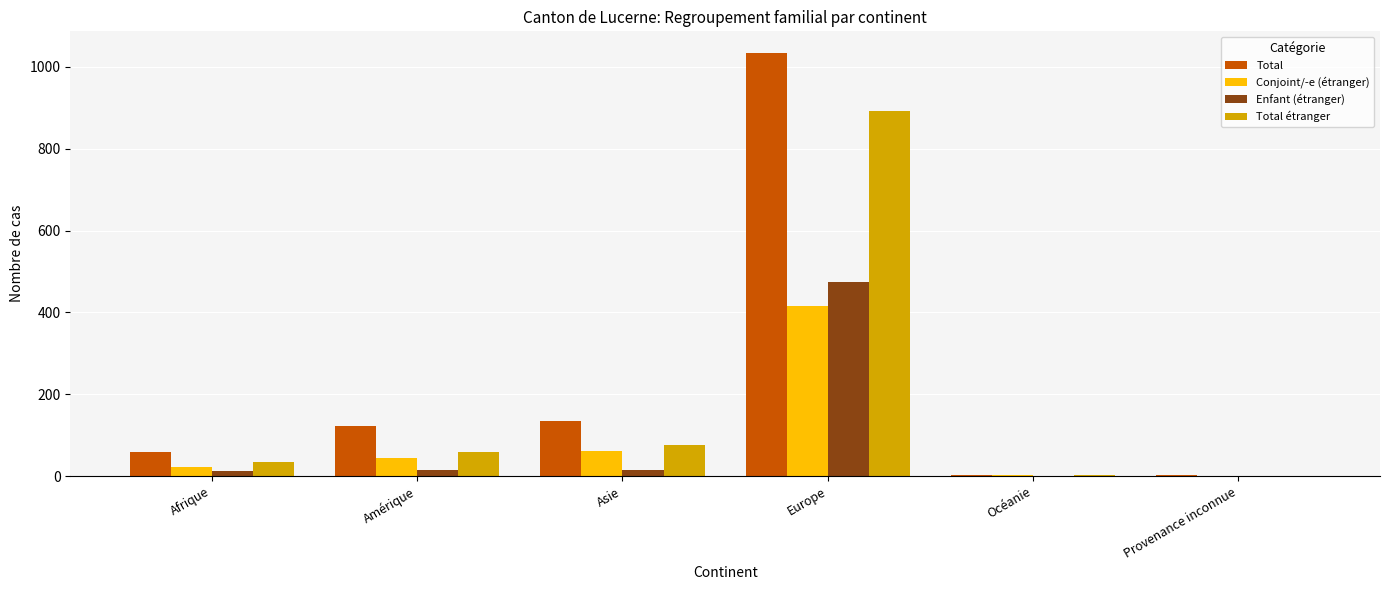

What is the highest value of the Enfant (étranger) series?

475